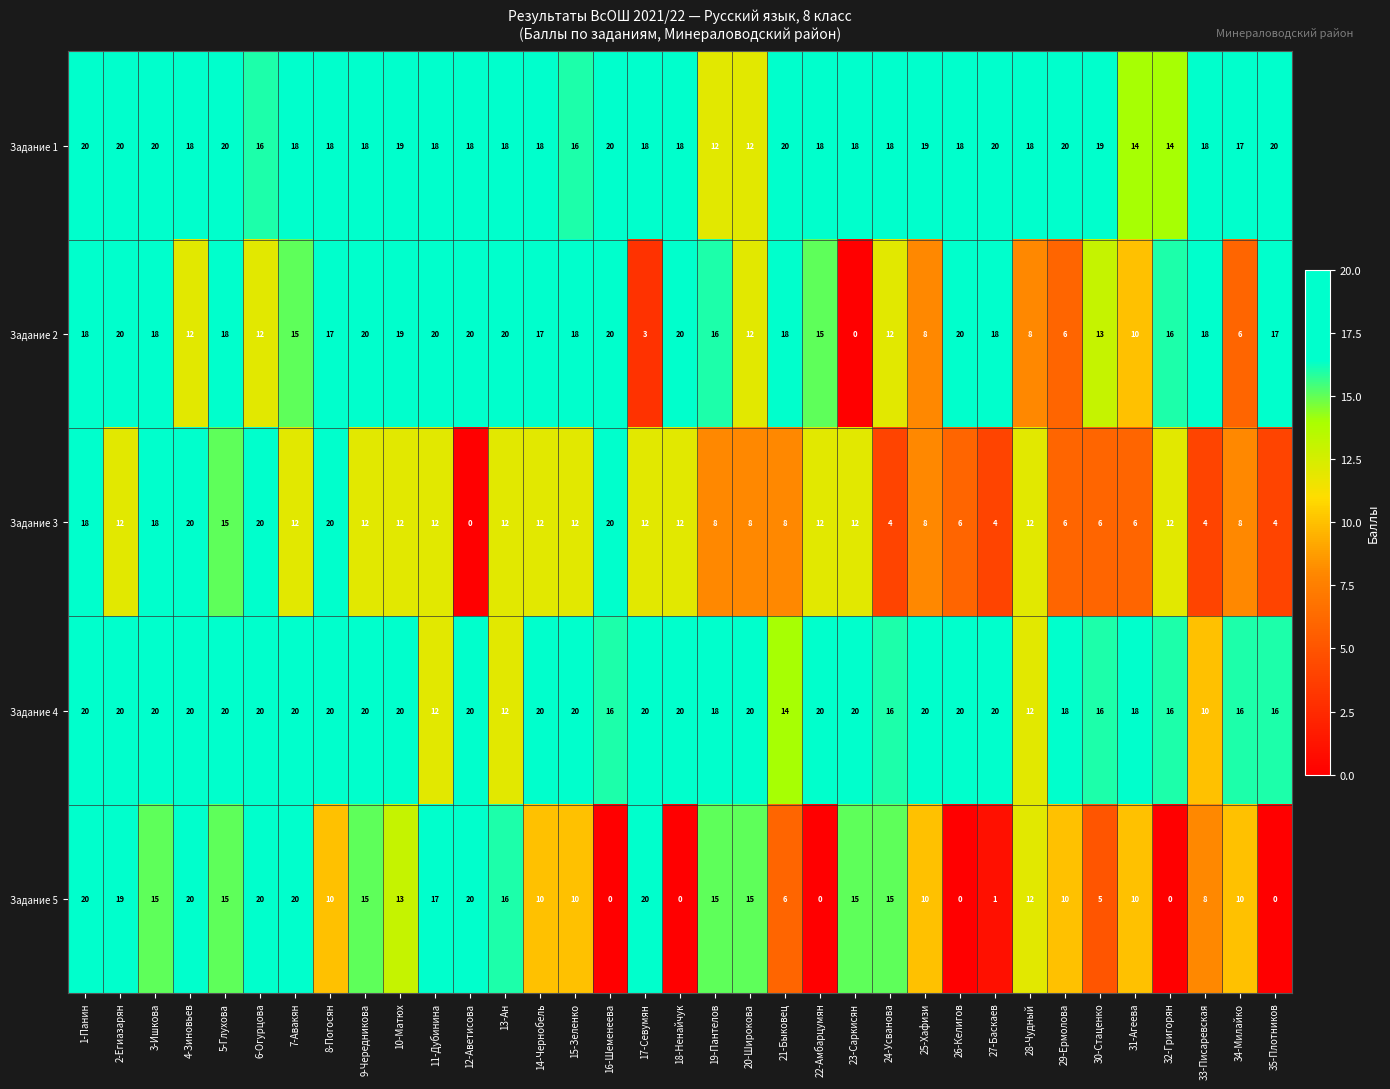

What is the sum of the Задание 5 values at 17-Севумян and 28-Чудный?

32